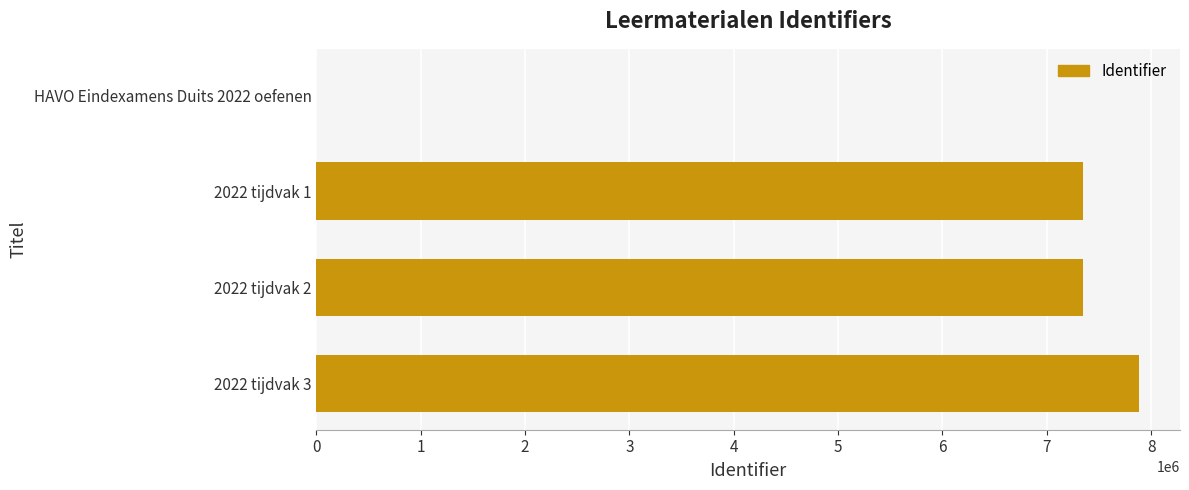

What is the maximum value shown in the chart?

7882097